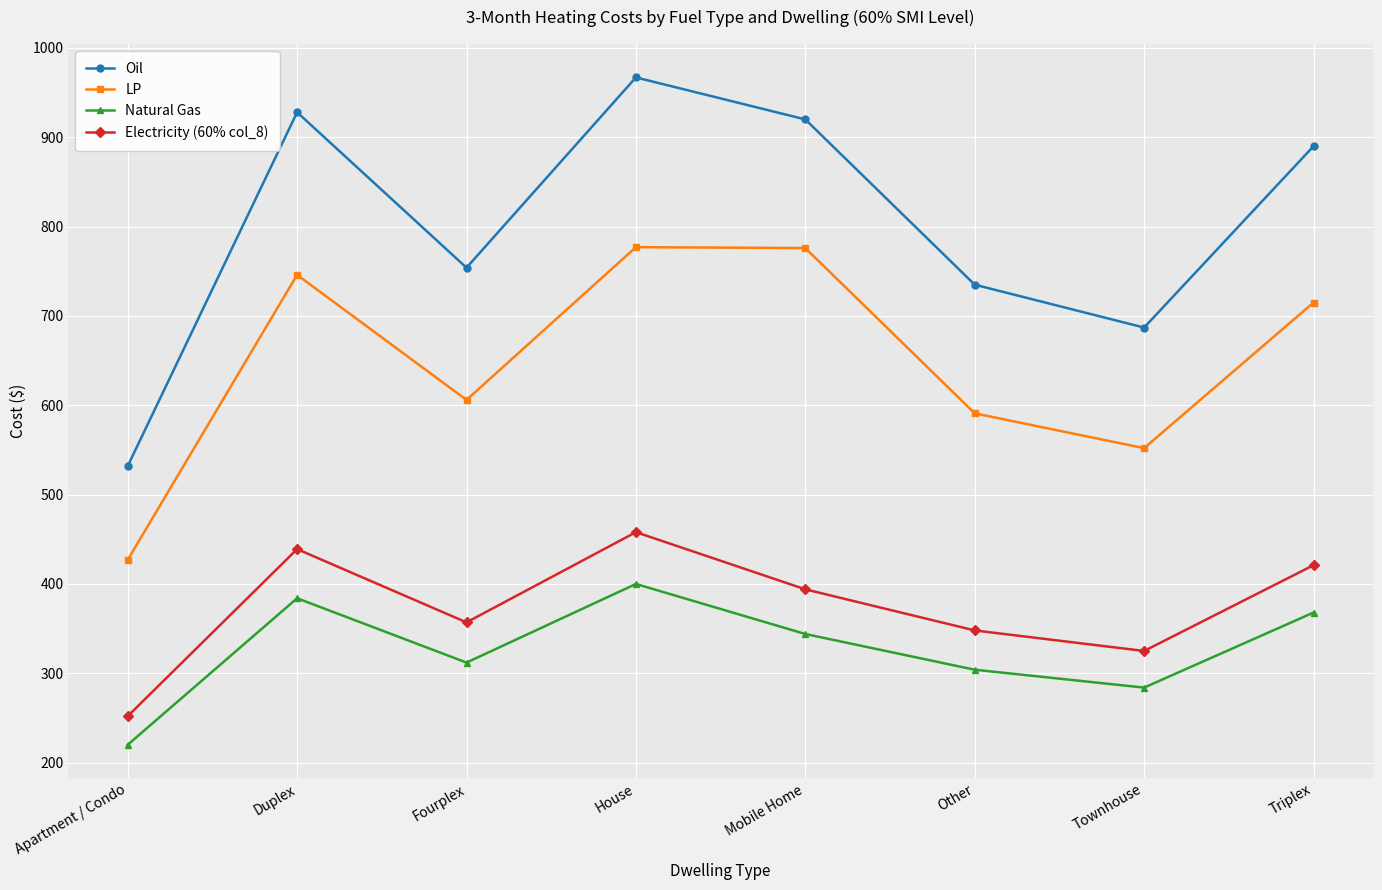

Where is Electricity (60% col_8) nearest to the value 355?

Fourplex